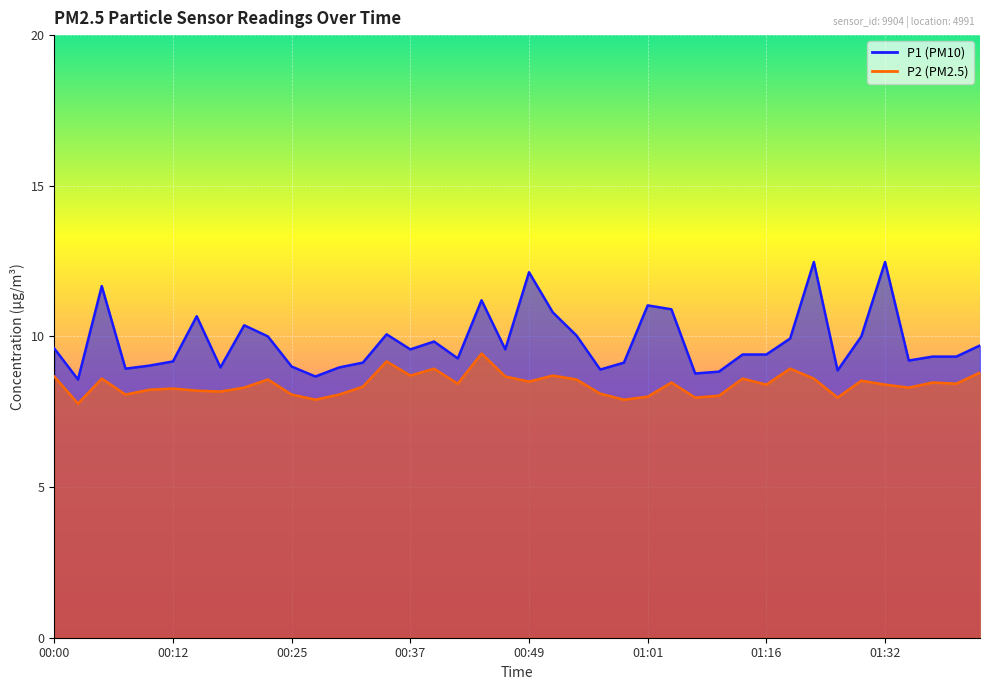

Is it true that P2 equals 3.5 at 00:52?

False